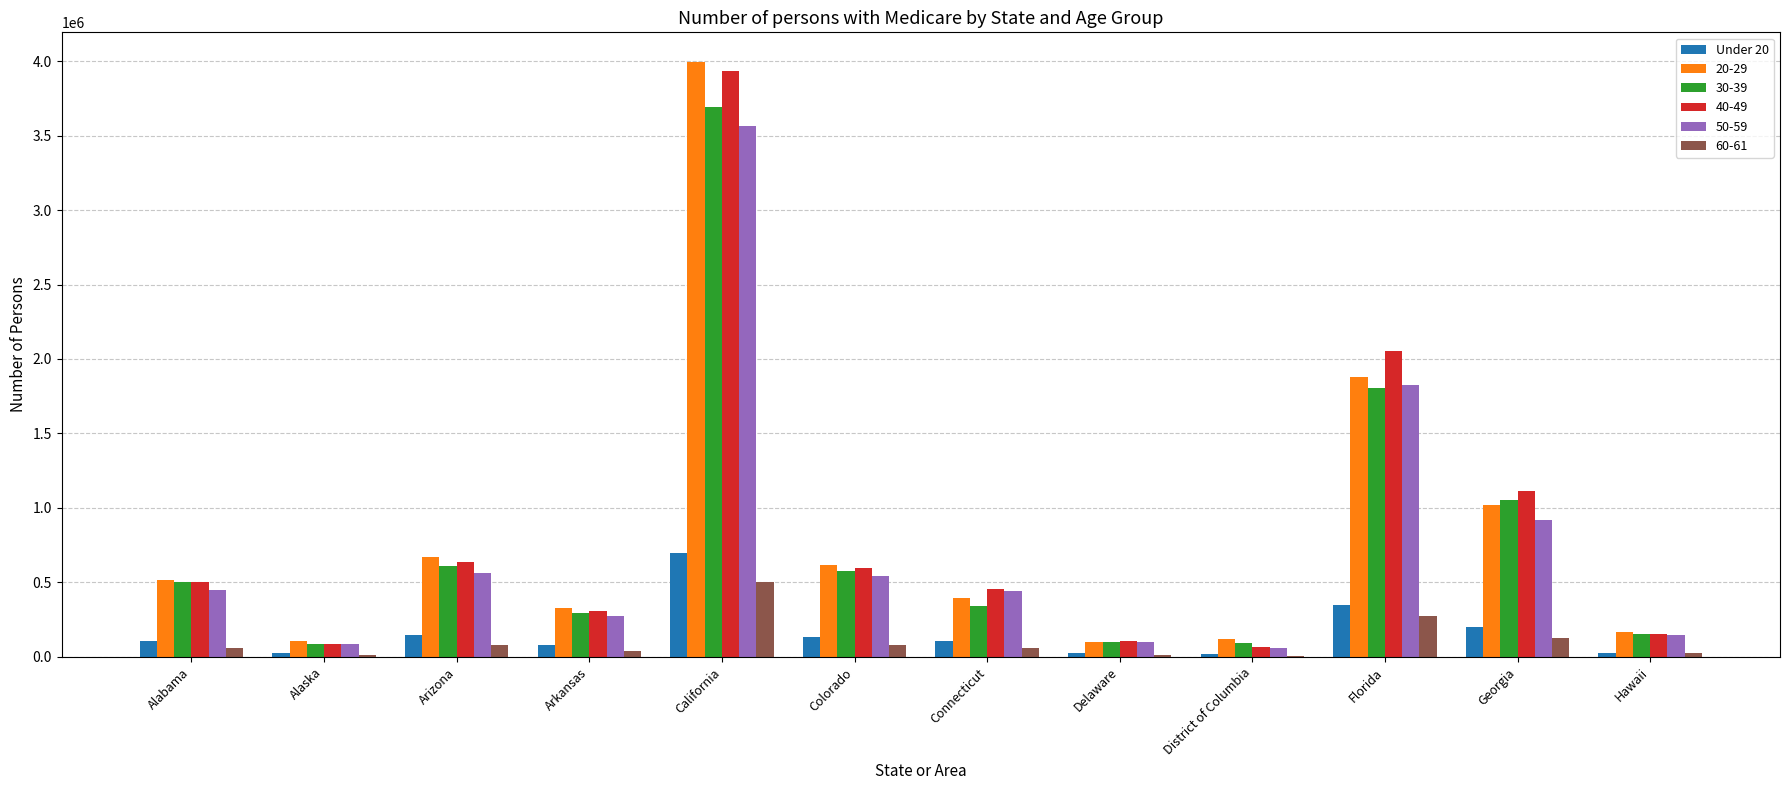

True or false: 50-59 has a value of 145170 at Hawaii.

True